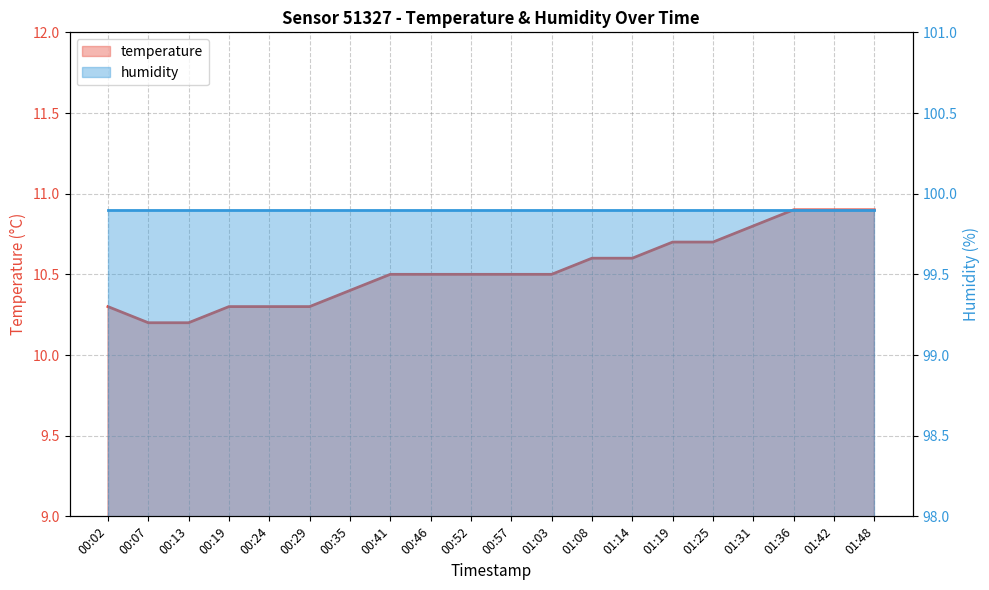

Reading left to right, what are all the values shown in this chart?

10.3	10.2	10.2	10.3	10.3	10.3	10.4	10.5	10.5	10.5	10.5	10.5	10.6	10.6	10.7	10.7	10.8	10.9	10.9	10.9